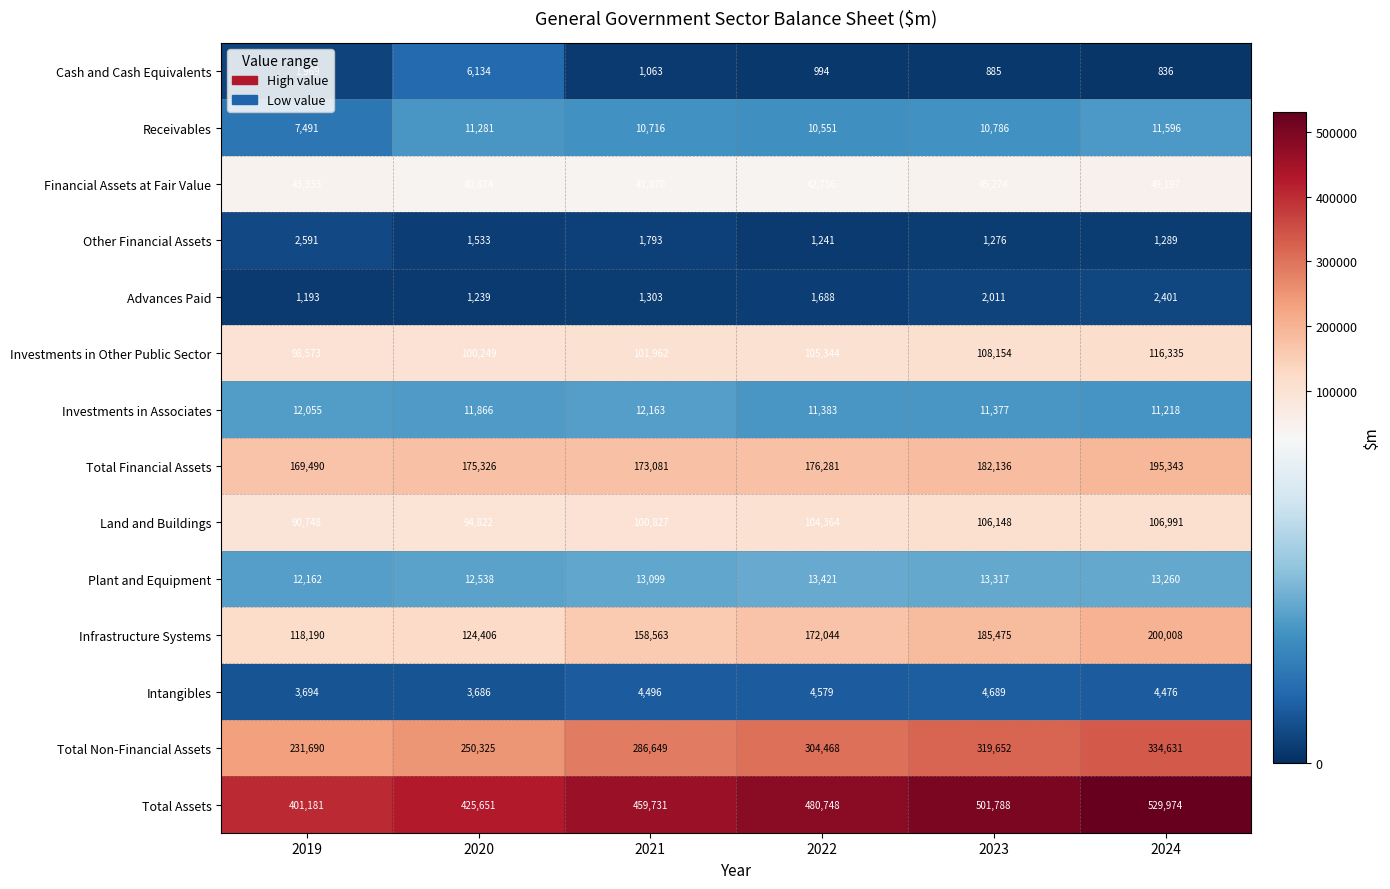

What is the sum of the Receivables values at 2024 and 2019?

19087